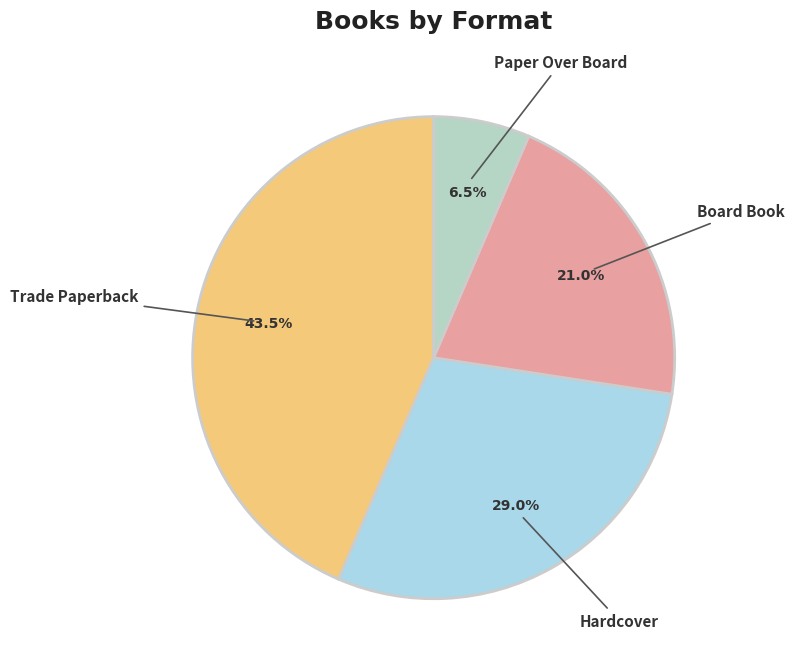

To the nearest percent, what percentage of the pie is Board Book?

21%